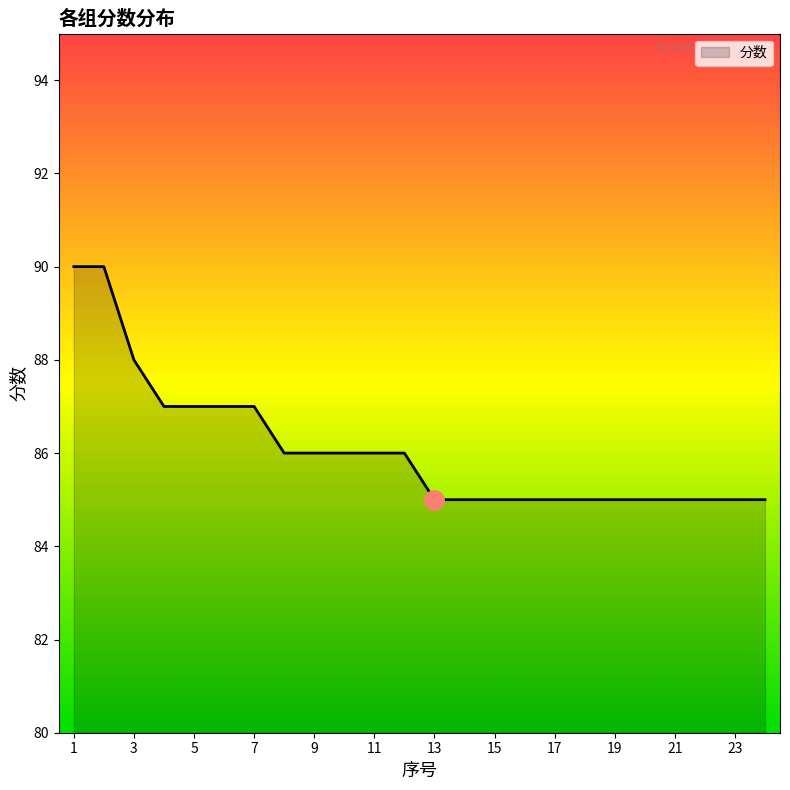

Does the chart display data point markers on the line(s)?

No